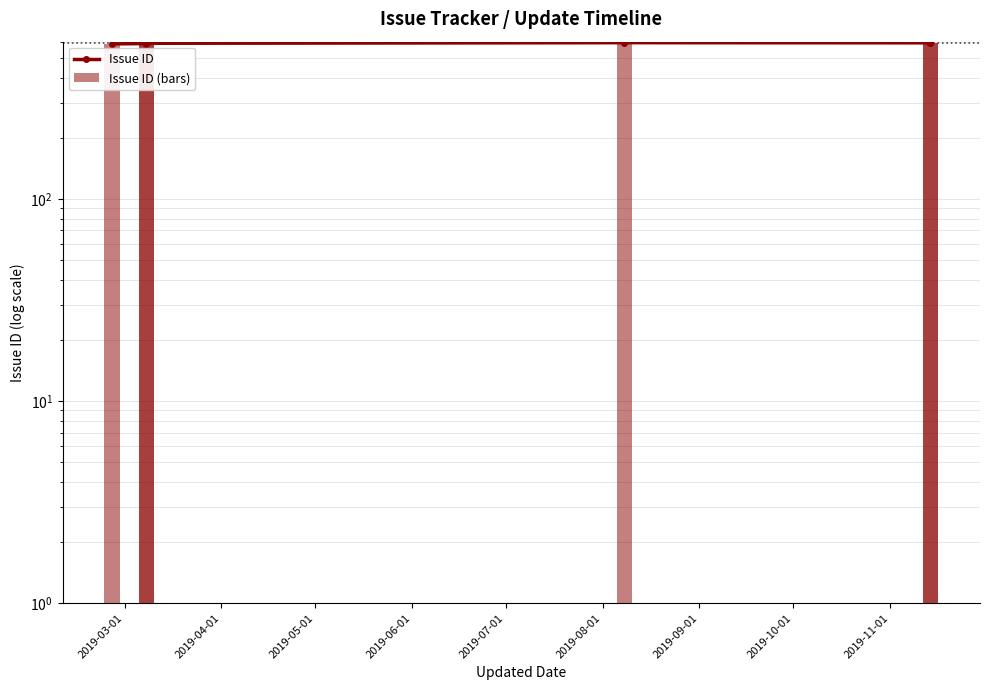

What is the total value across all series at 2019-05-01?

1182